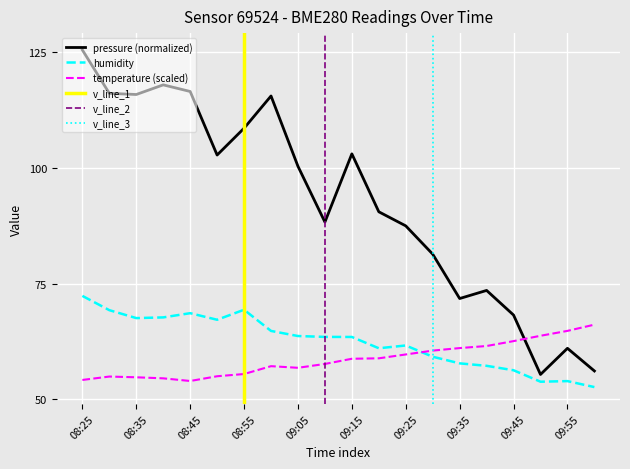

What is the sum of the humidity values at 09:45 and 08:50?

123.5